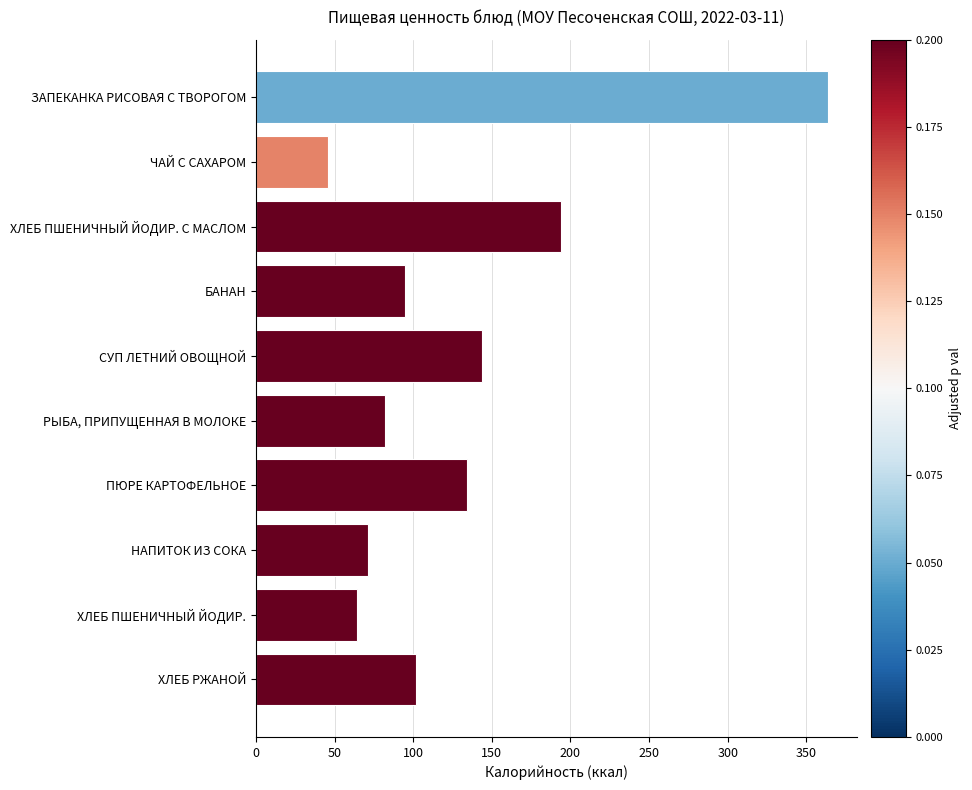

List the labels in order of value, smallest first.

ЧАЙ С САХАРОМ, ХЛЕБ ПШЕНИЧНЫЙ ЙОДИР., НАПИТОК ИЗ СОКА, РЫБА, ПРИПУЩЕННАЯ В МОЛОКЕ, БАНАН, ХЛЕБ РЖАНОЙ, ПЮРЕ КАРТОФЕЛЬНОЕ, СУП ЛЕТНИЙ ОВОЩНОЙ, ХЛЕБ ПШЕНИЧНЫЙ ЙОДИР. С МАСЛОМ, ЗАПЕКАНКА РИСОВАЯ С ТВОРОГОМ